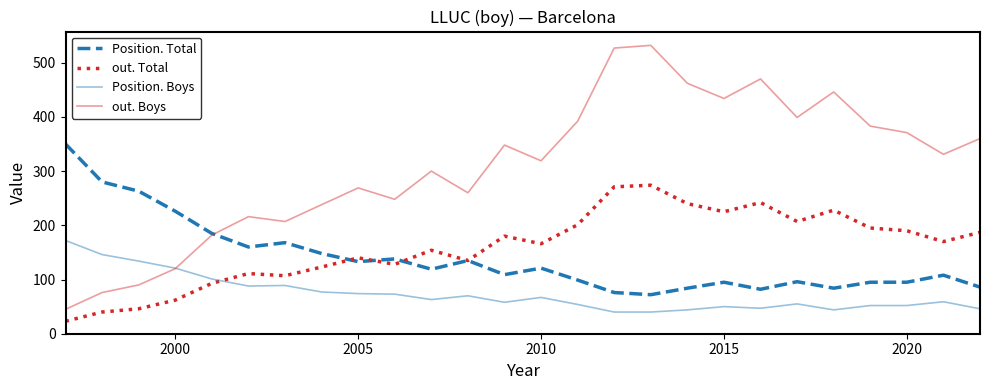

Which series has the largest range (max minus min)?

out. Boys